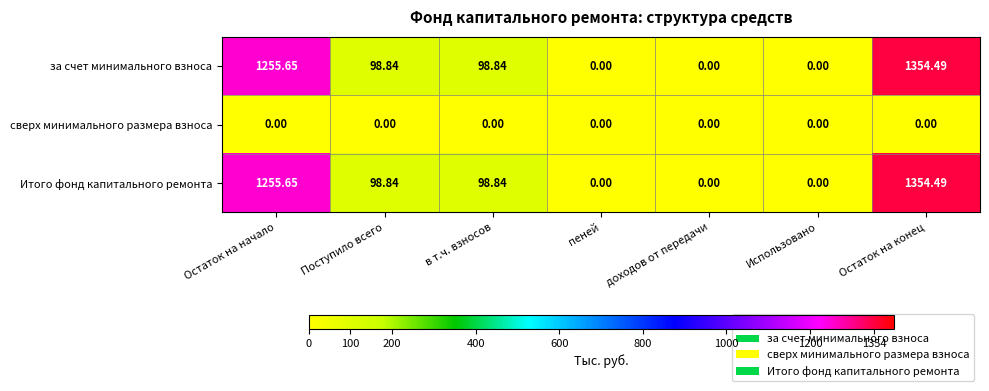

Which category has the highest value in the Итого фонд капитального ремонта series?

Остаток на конец